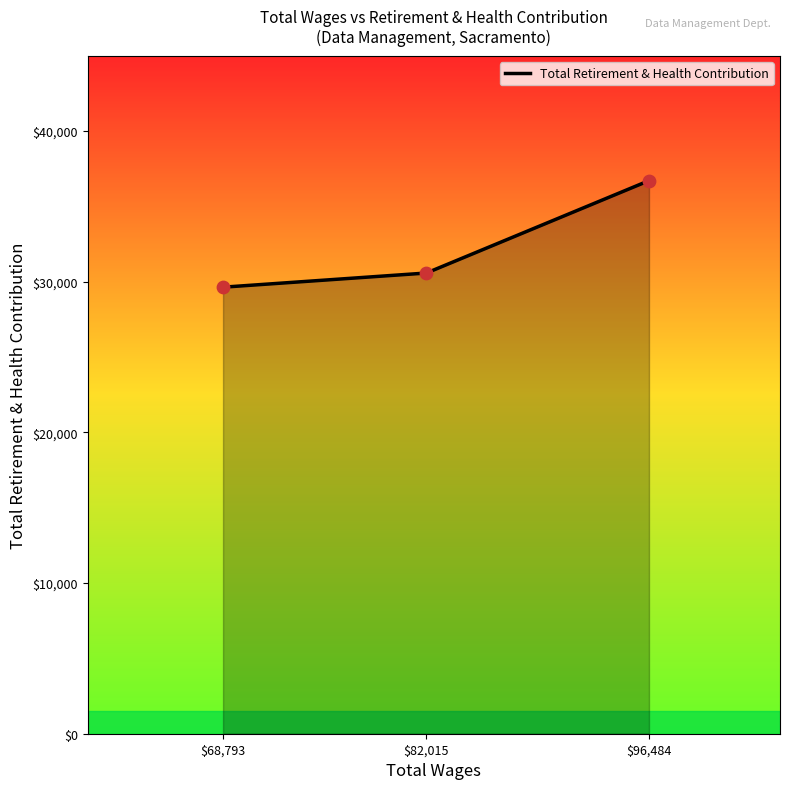

Approximately how many times larger is the value at $68,793 compared to $96,484?

0.8